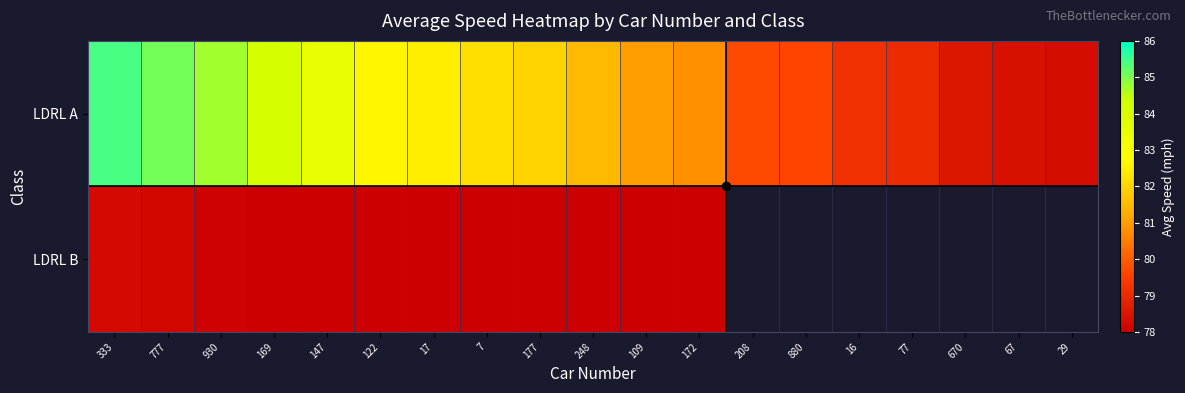

Which series changed the most between 169 and 208?

LDRL A